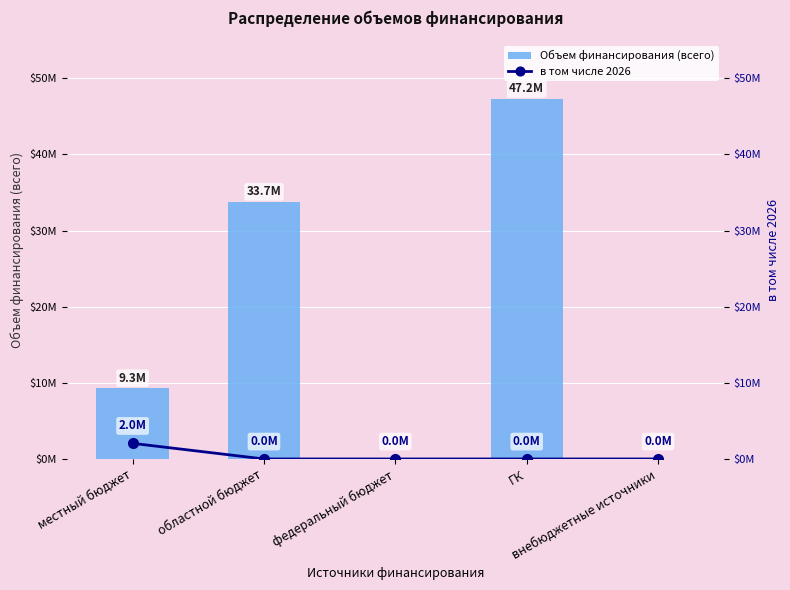

Which has a higher value, местный бюджет or федеральный бюджет?

местный бюджет